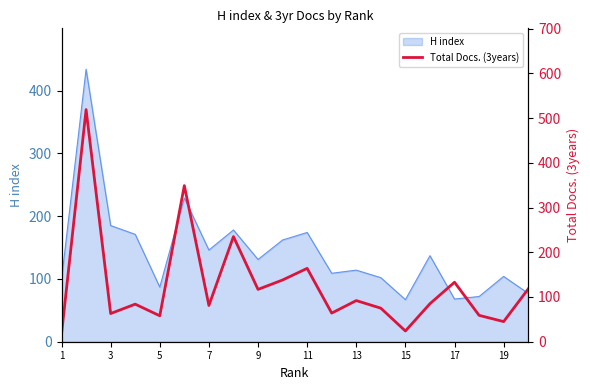

True or false: there are more than 1 points higher than both neighbors.

True